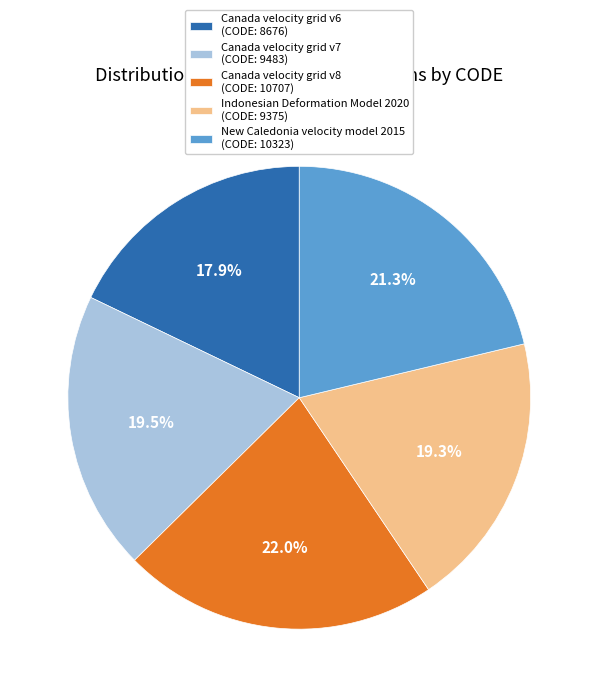

What portion of the pie excludes Indonesian Deformation Model 2020 (CODE: 9375)?

80.7%